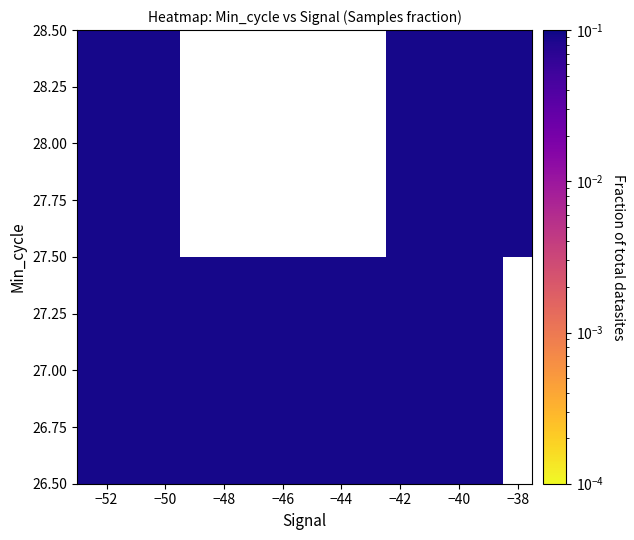

What is the highest value of the 28.00 series?

0.1